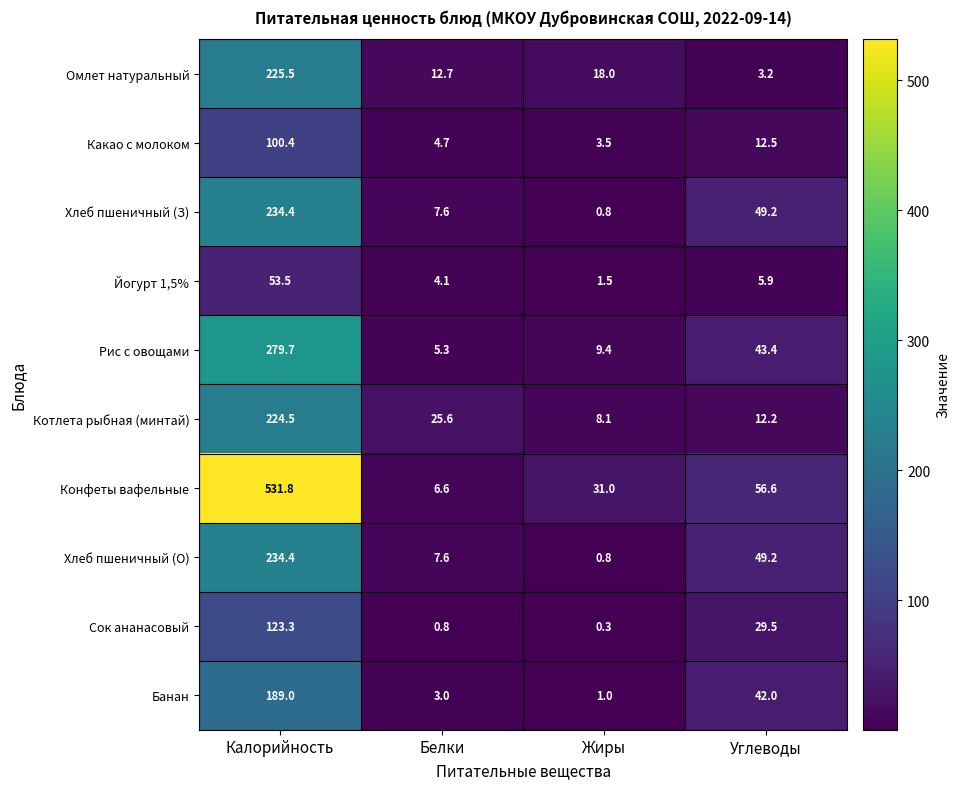

At which label is Сок ананасовый closest to 61?

Углеводы